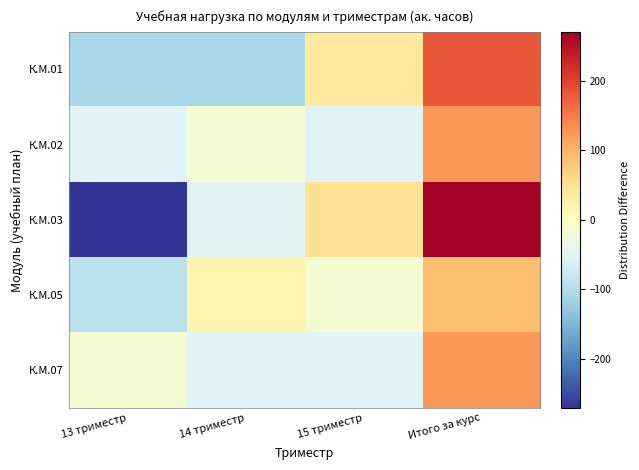

What is the minimum value shown in the chart?

-271